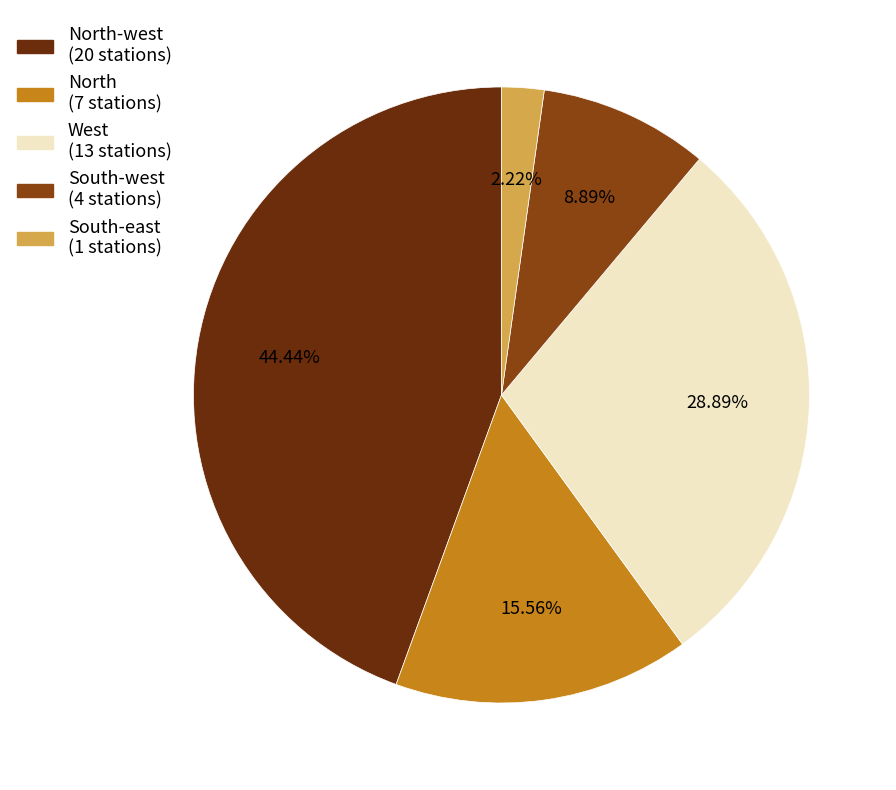

Does any single category account for the majority?

No